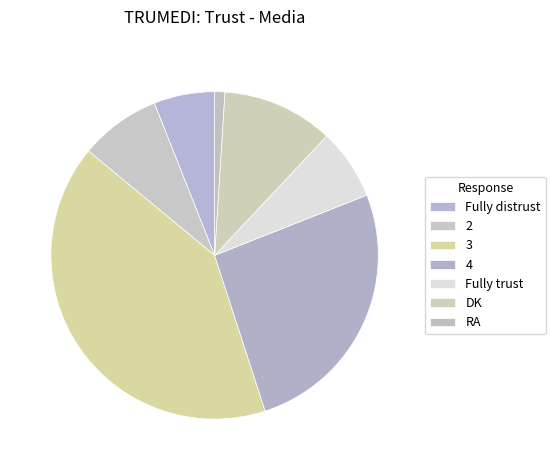

What is the largest slice in the pie chart?

3